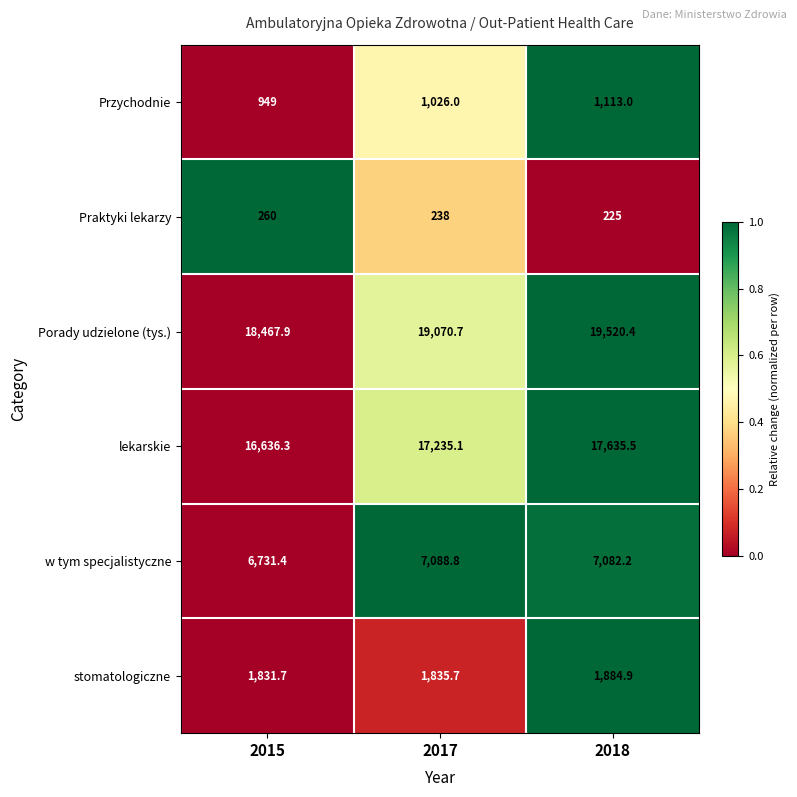

Which series has the largest total across all categories?

Porady udzielone (tys.)